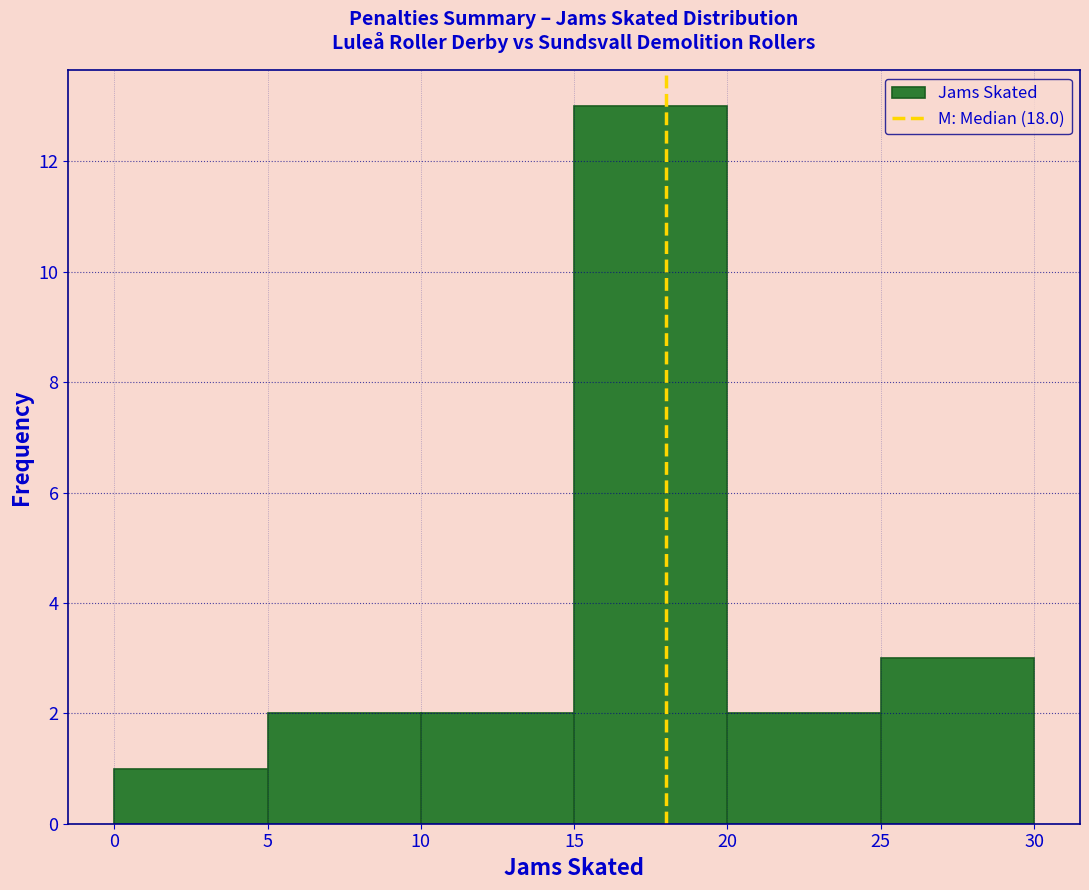

Reading left to right, transcribe this chart: for each bar, give the range it covers on the x-axis and its height. The values are not printed on the chart, so give them approximately, as read against the axis.

0 to 5: 1
5 to 10: 2
10 to 15: 2
15 to 20: 13
20 to 25: 2
25 to 30: 3